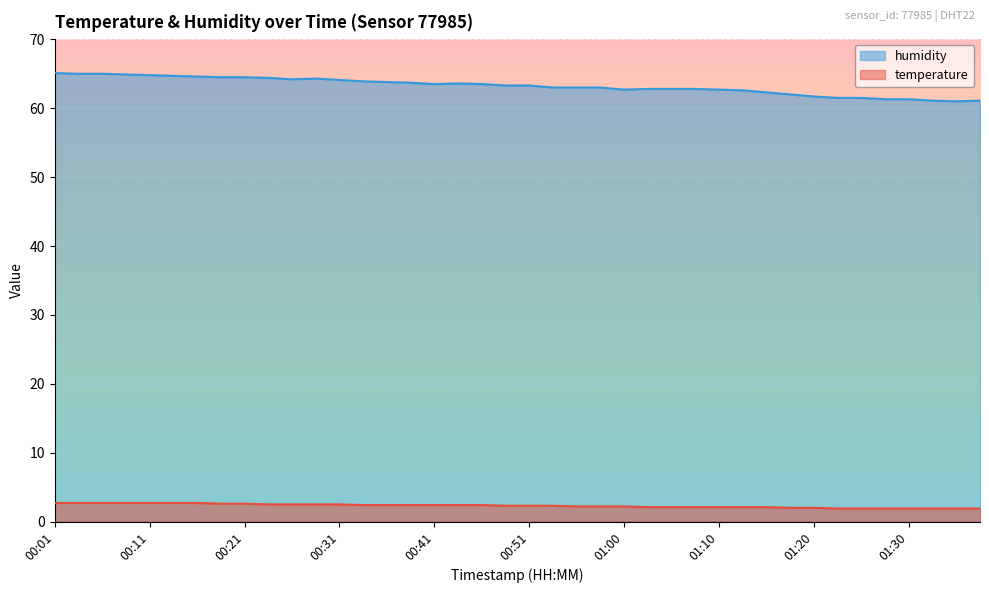

At how many categories does at least one series exceed 16?

40